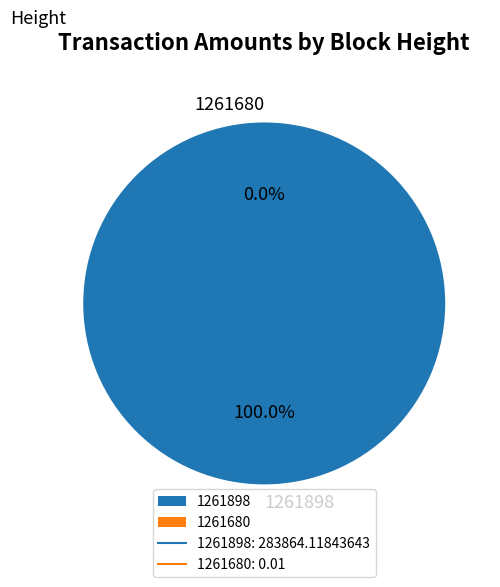

The 1261898 slice represents 100% of the pie. True or false?

True